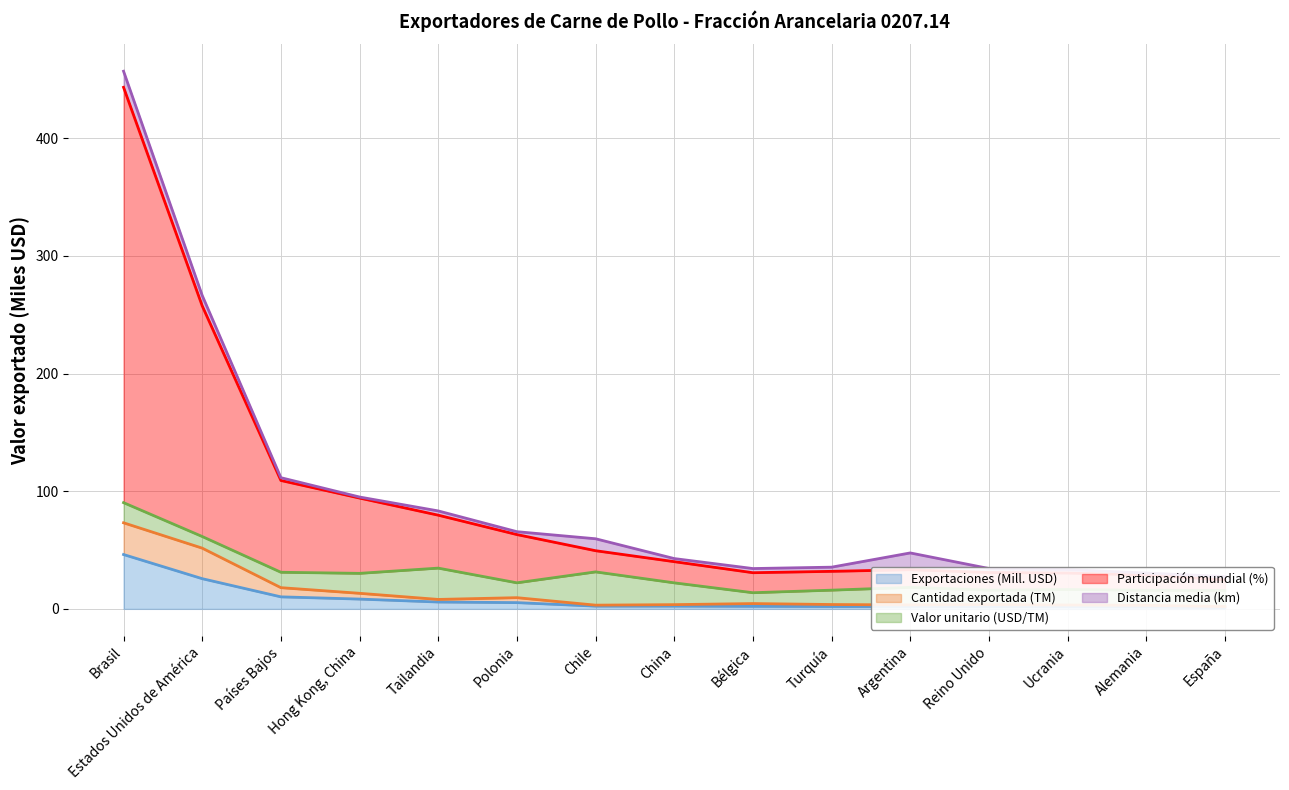

What is the difference between the highest and lowest values at Alemania?

27.1